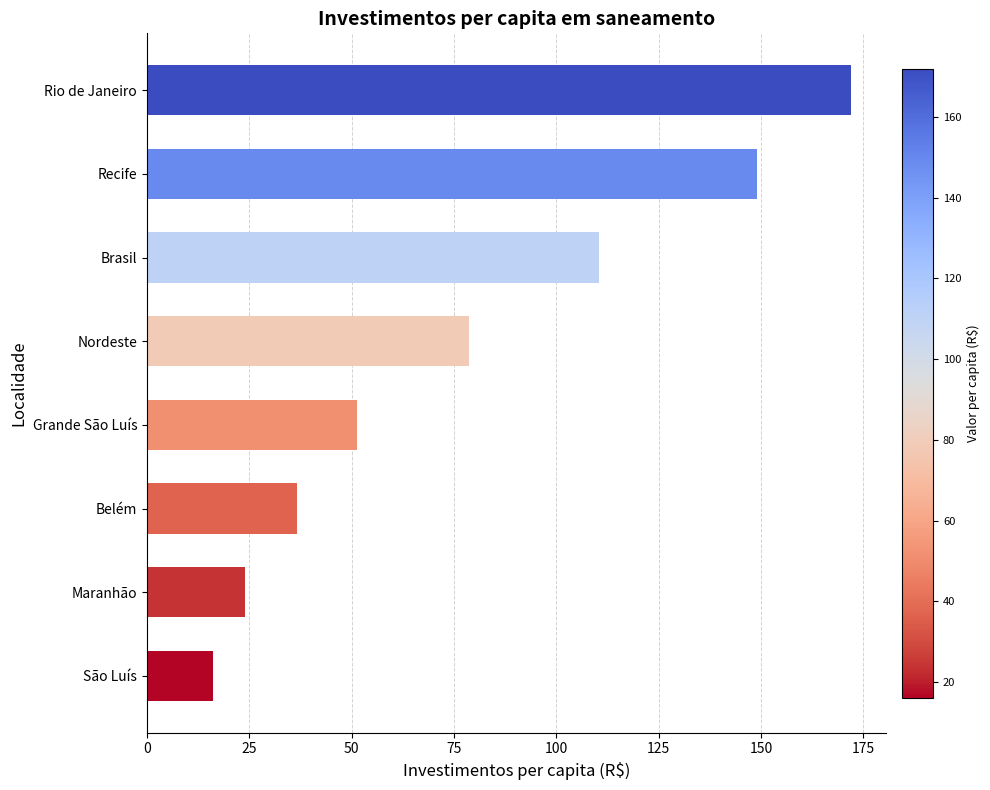

What is the difference between the second highest and second lowest values?

125.2